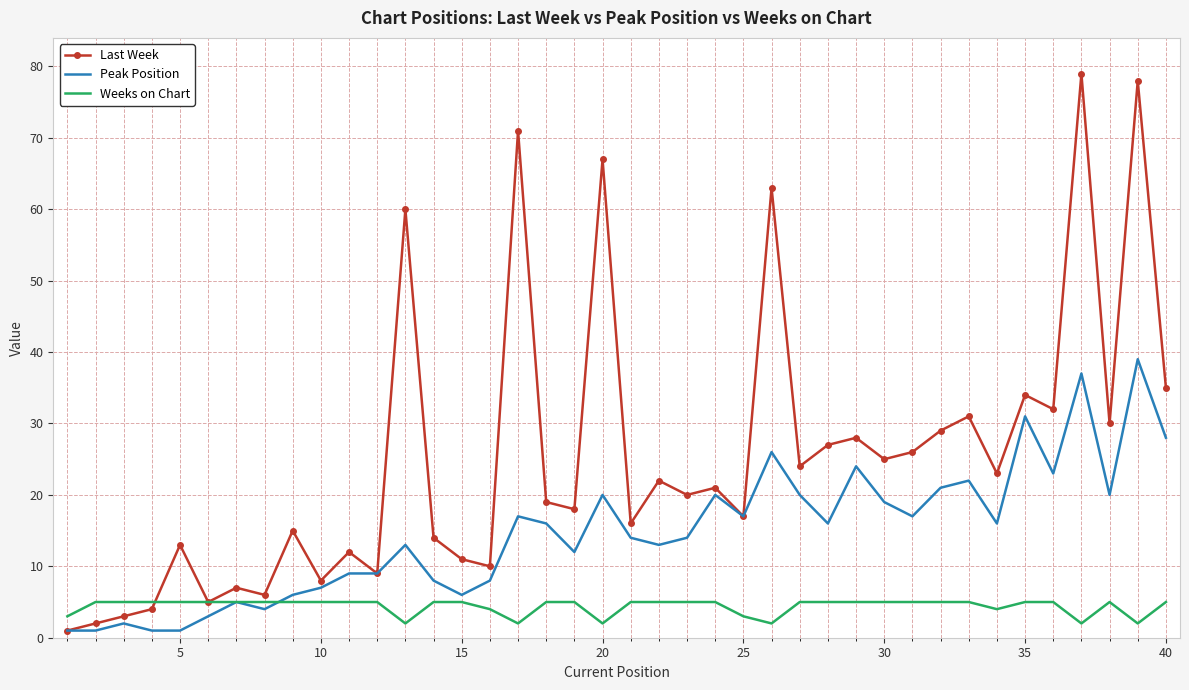

How many Weeks on Chart values are between 5 and 6?

30